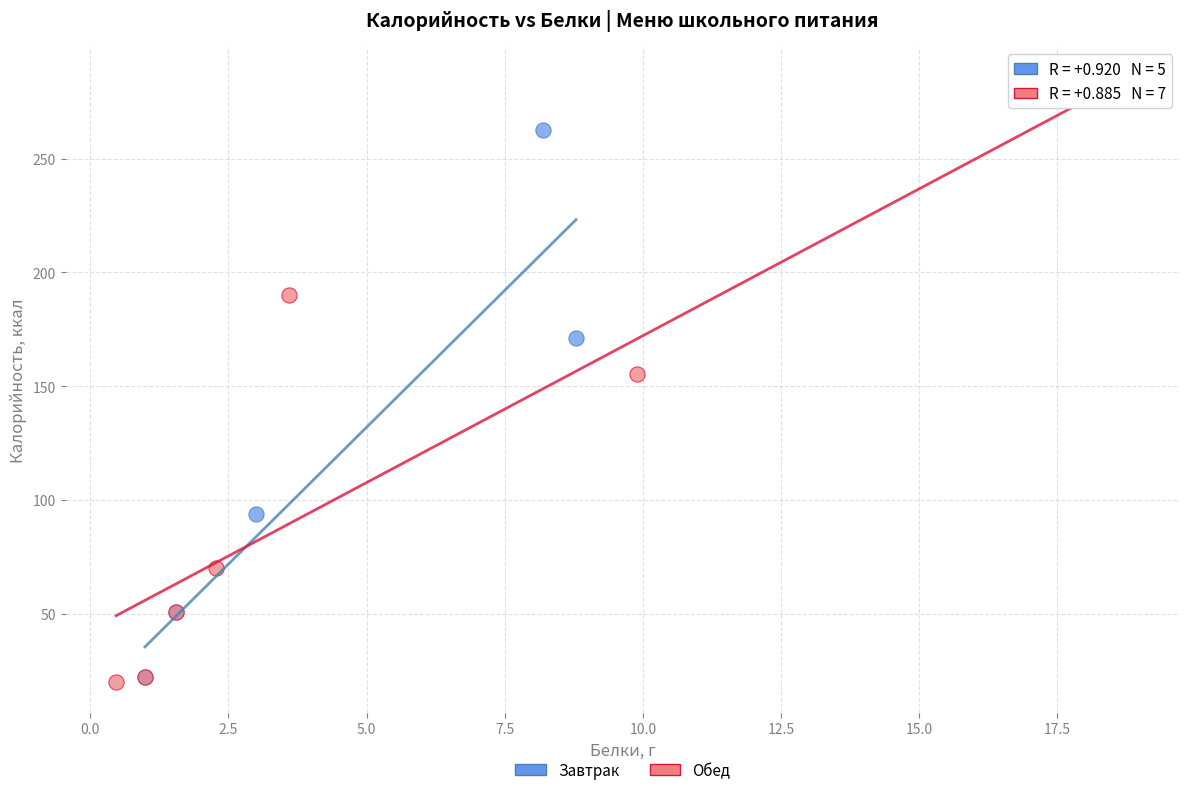

Which series reaches the maximum Y coordinate?

Обед